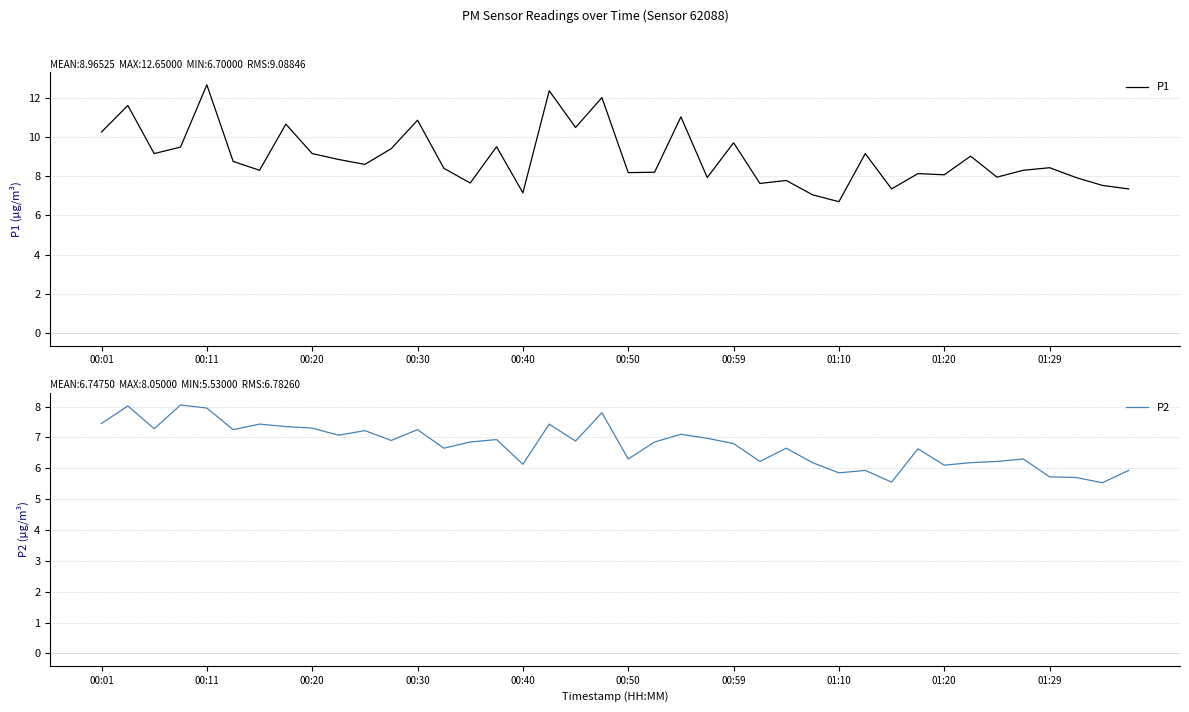

How many series are shown in this chart?

2